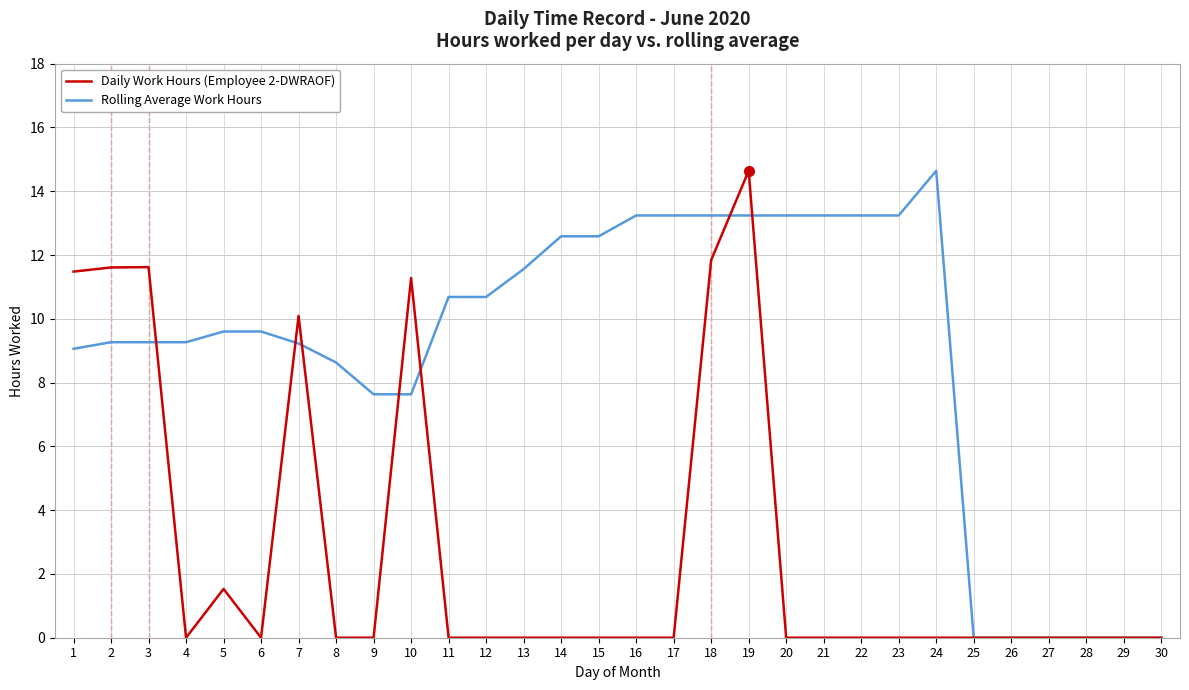

How many series are shown in this chart?

2